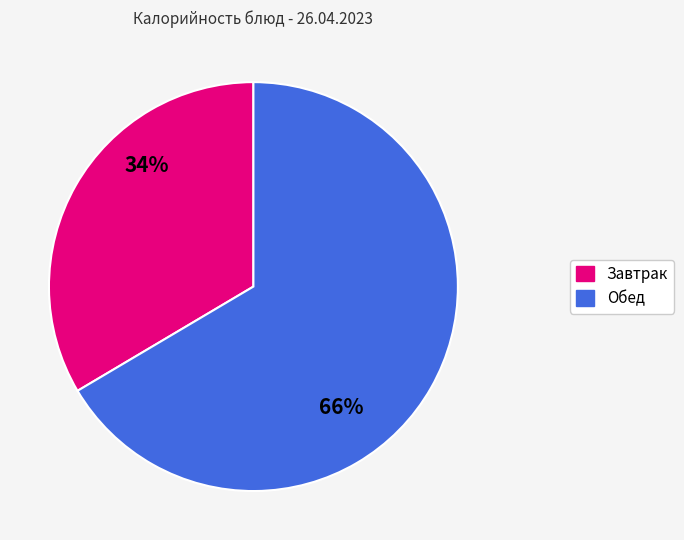

Count the number of slices in the pie.

2